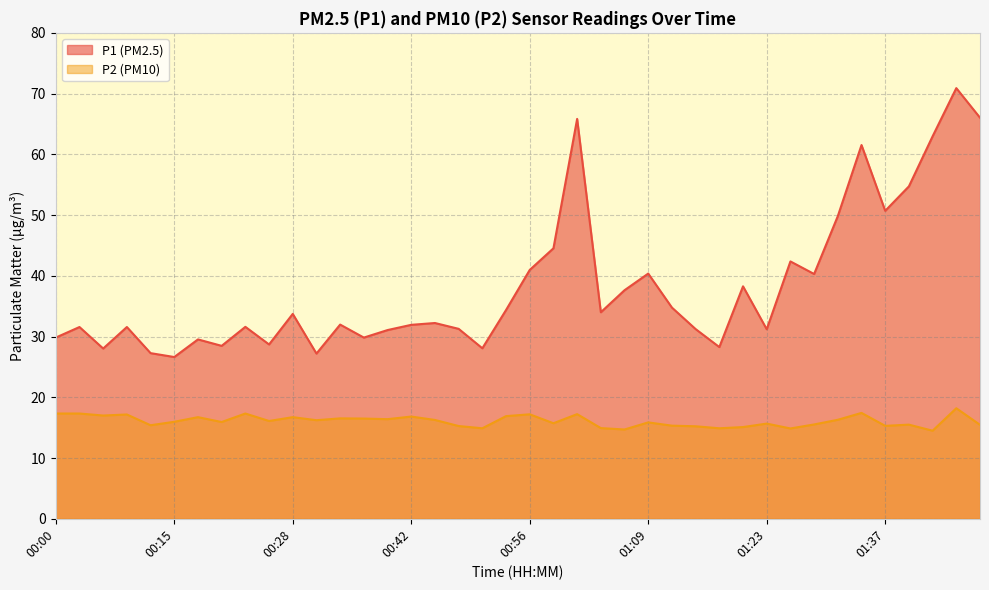

Between 01:18 and 01:31, which is larger?

01:31